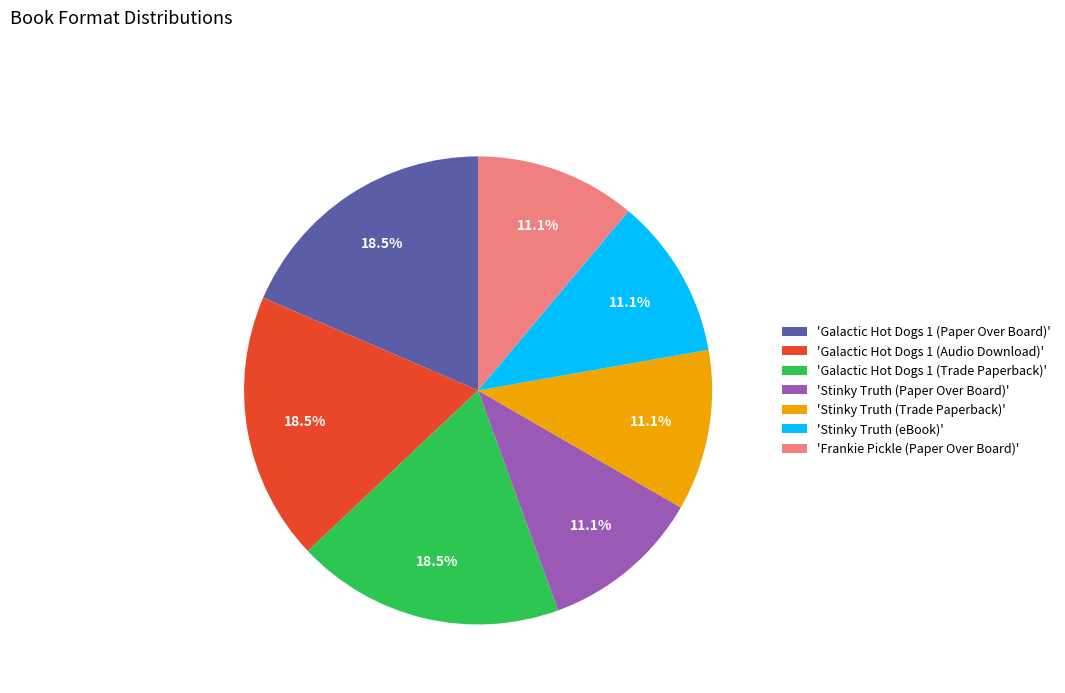

Approximately how many times larger is the value at 'Stinky Truth (Trade Paperback)' compared to 'Stinky Truth (eBook)'?

1.0